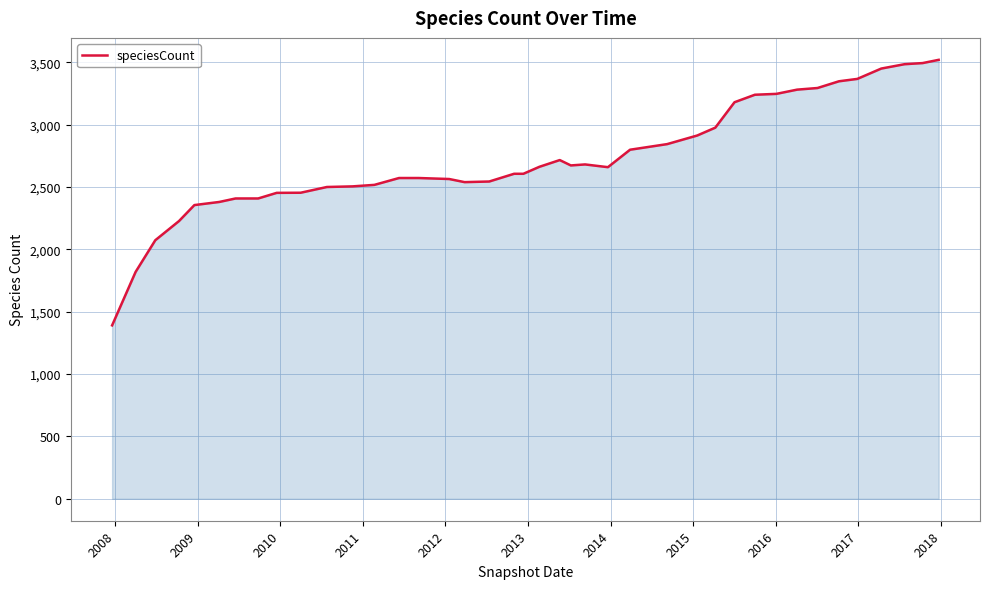

Does the chart have visible grid lines?

Yes